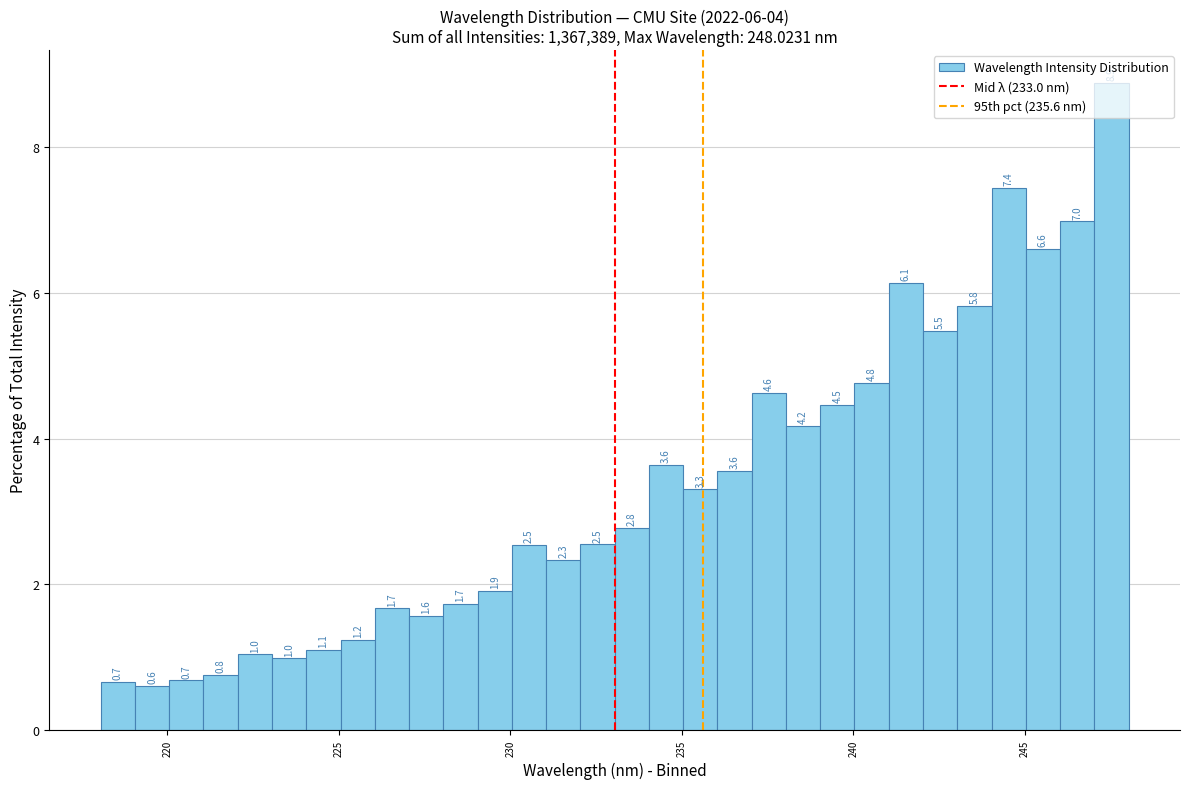

Read against the x-axis, roughly where is the centre of the tallest bar?

247.5